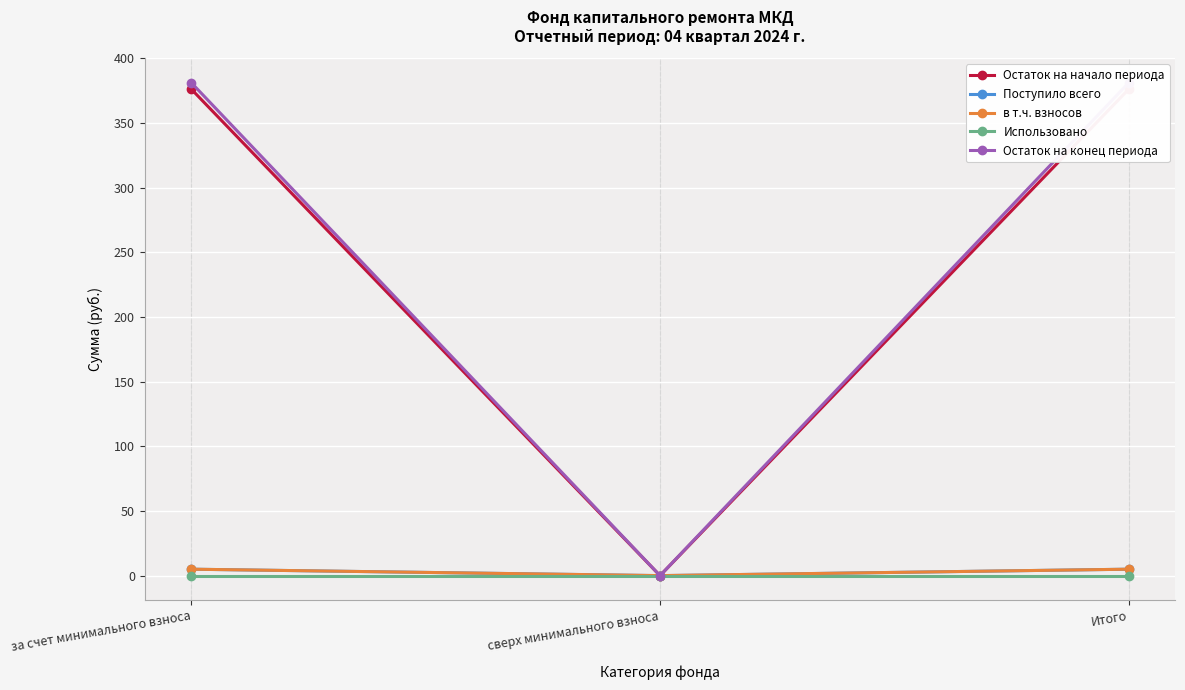

Rank the categories by Поступило всего value from highest to lowest.

за счет минимального взноса, Итого, сверх минимального взноса